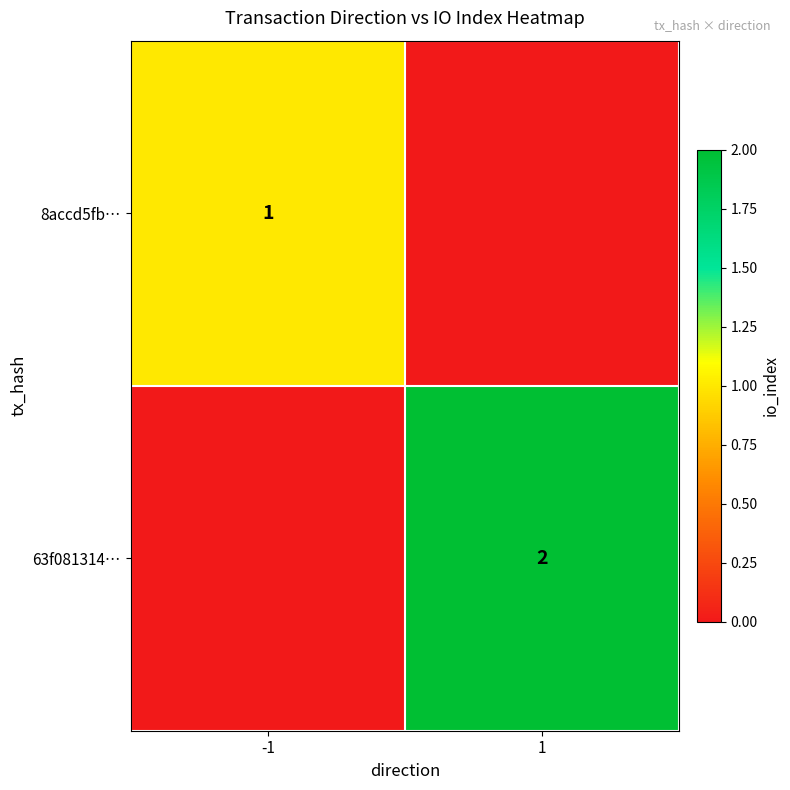

True or false: 63f081314… has a value of 3 at 1.

False